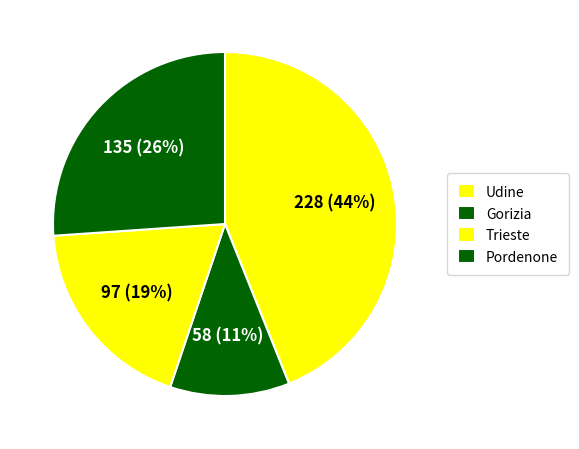

To the nearest percent, what is the combined percentage of Pordenone and Trieste?

45%